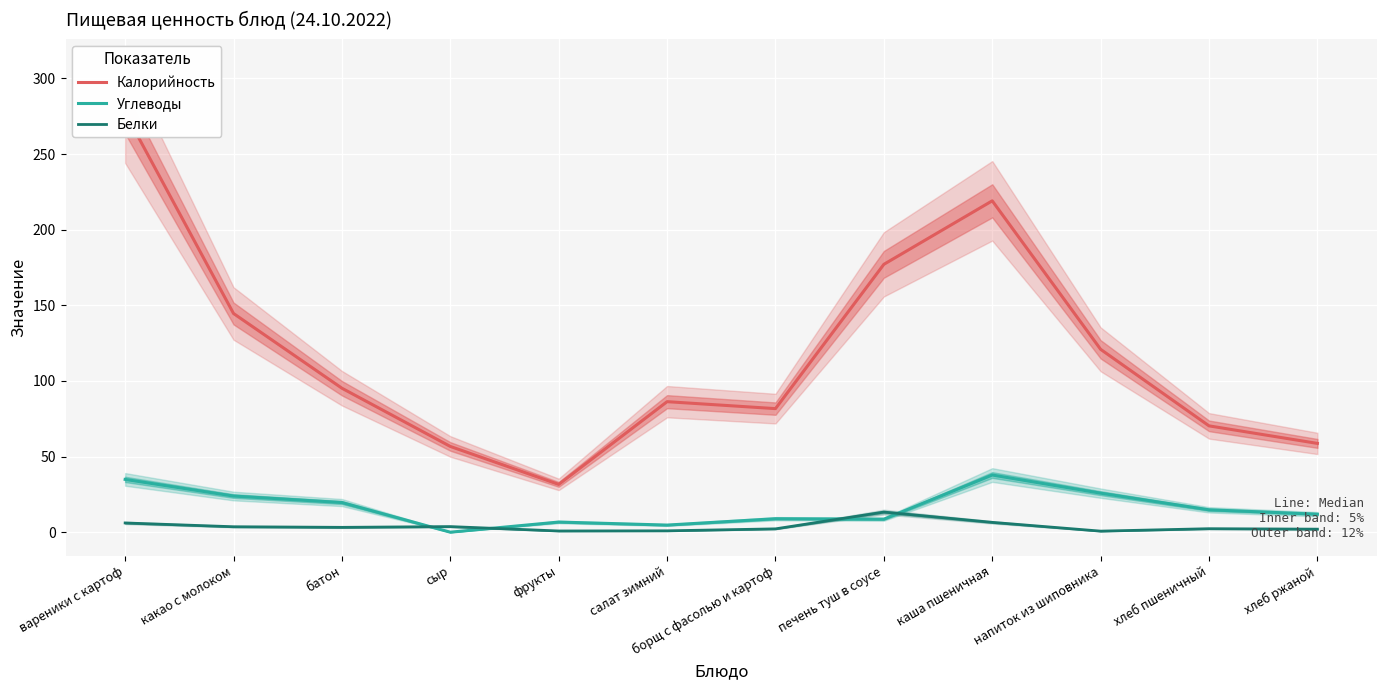

How many lines are shown in the chart?

3